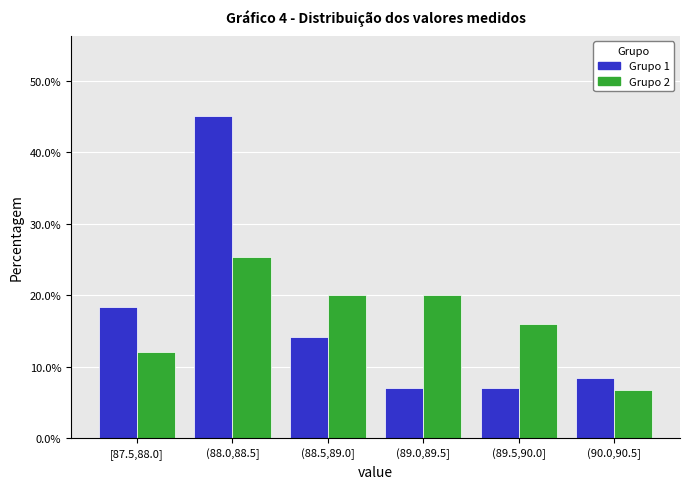

Reading right to left, extract all data points from this chart.

Grupo 1: (90.0,90.5]=8.5	(89.5,90.0]=7.0	(89.0,89.5]=7.0	(88.5,89.0]=14.1	(88.0,88.5]=45.1	[87.5,88.0]=18.3
Grupo 2: (90.0,90.5]=6.7	(89.5,90.0]=16.0	(89.0,89.5]=20.0	(88.5,89.0]=20.0	(88.0,88.5]=25.3	[87.5,88.0]=12.0